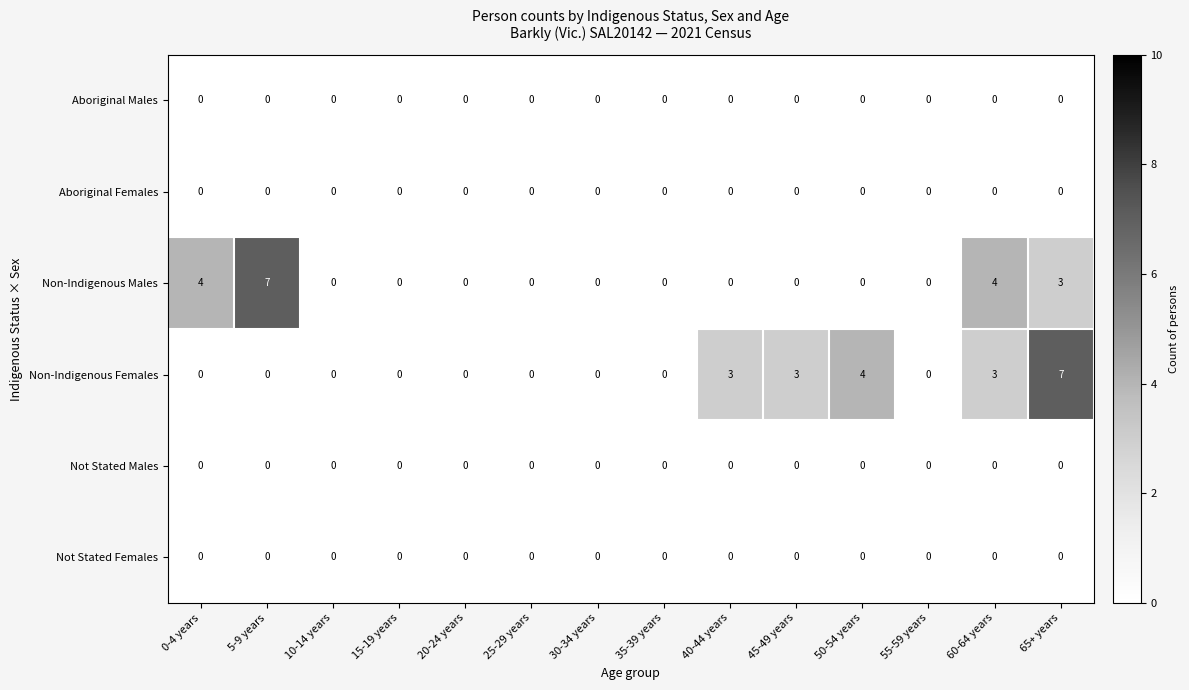

Count the number of categories in the chart.

14